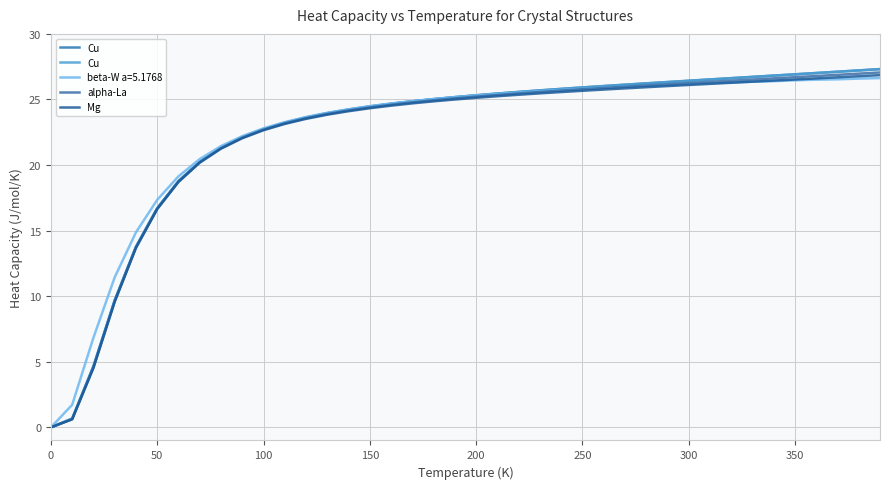

What is the average value of the Mg series?

22.2